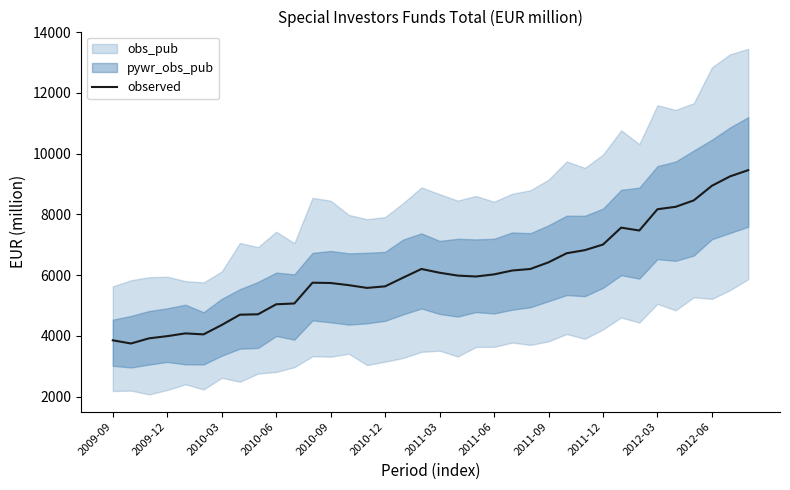

What is the minimum value for observed?

3750